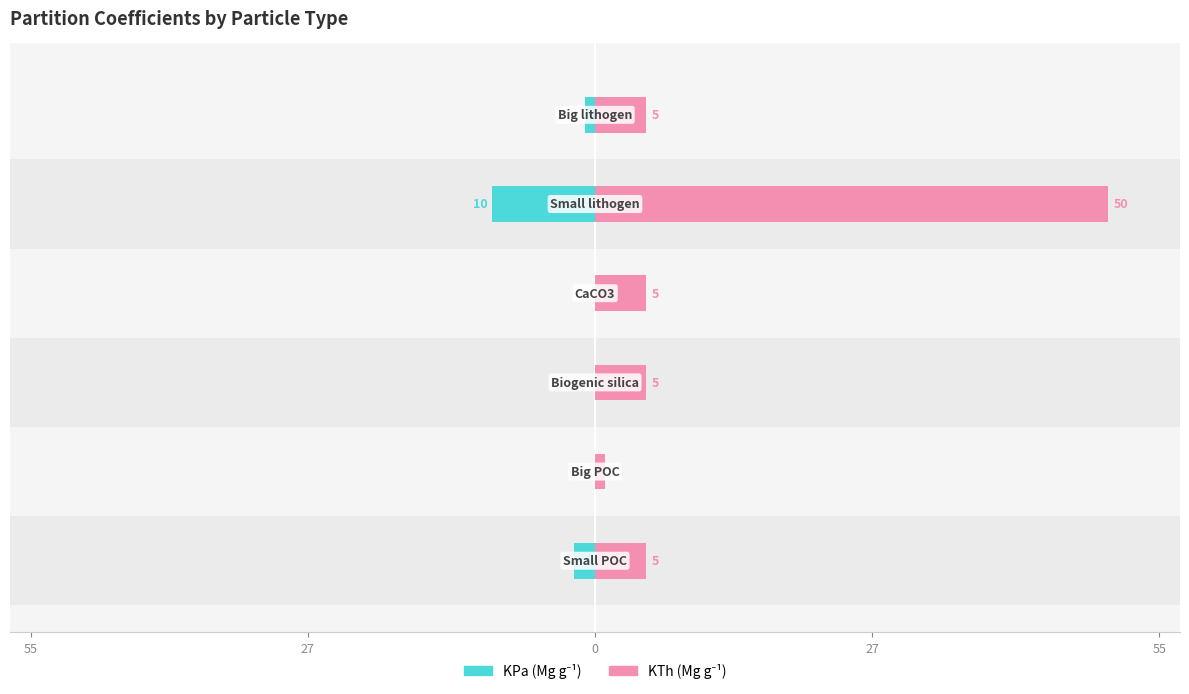

Rank the series at 0 from highest to lowest value.

KTh (Mg g⁻¹), KPa (Mg g⁻¹)